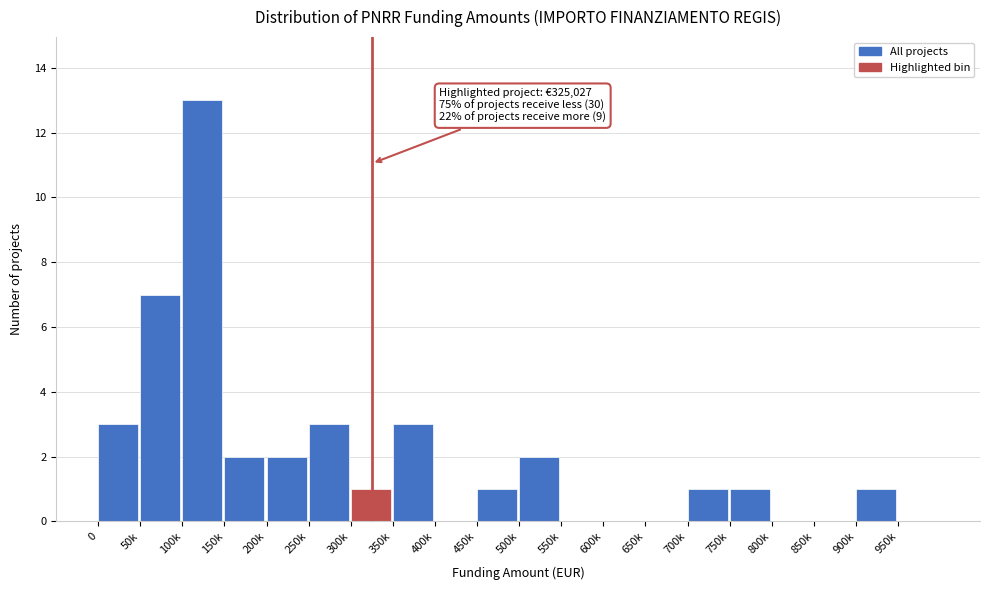

Reading left to right, what are all the values shown in this chart?

0=3	50k=7	100k=13	150k=2	200k=2	250k=3	300k=1	350k=3	400k=0	450k=1	500k=2	550k=0	600k=0	650k=0	700k=1	750k=1	800k=0	850k=0	900k=1	950k=0